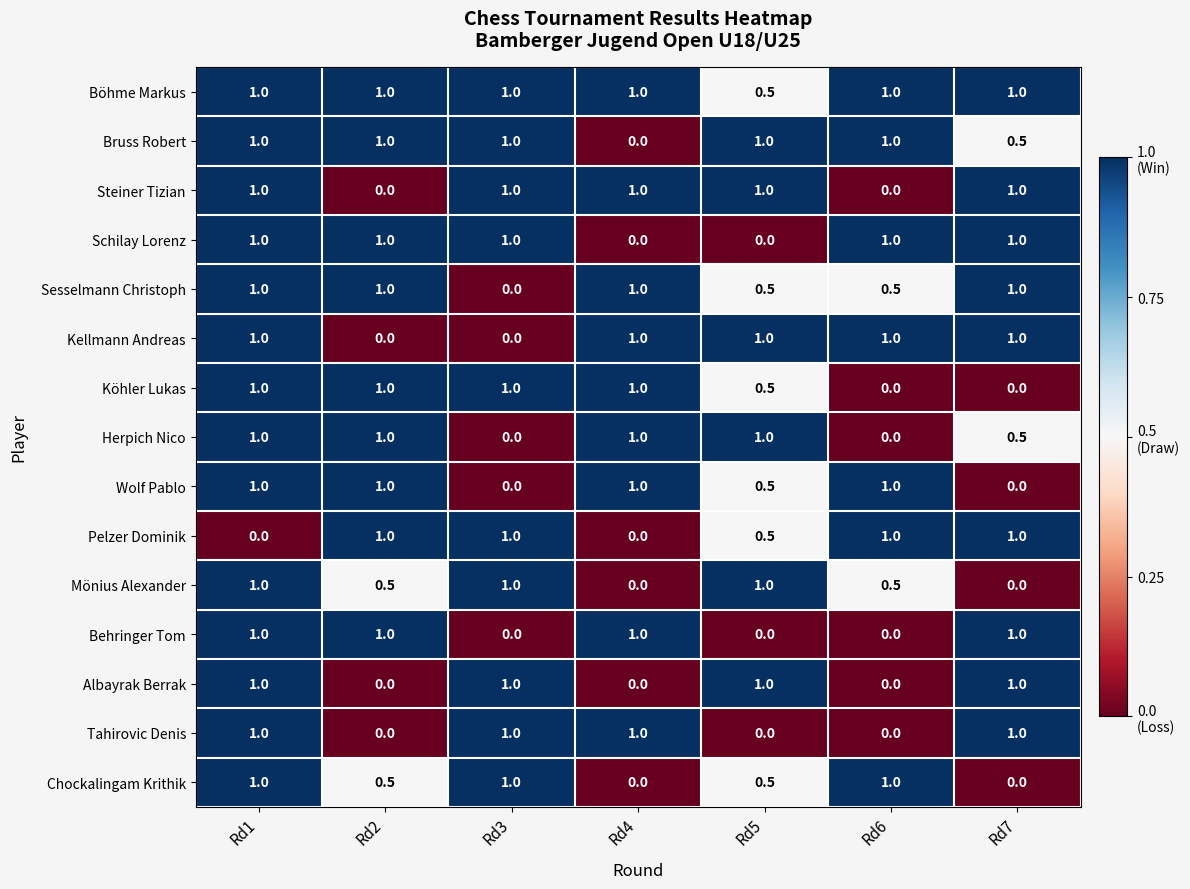

What is the difference between the second highest and minimum values in the Wolf Pablo series?

1.0